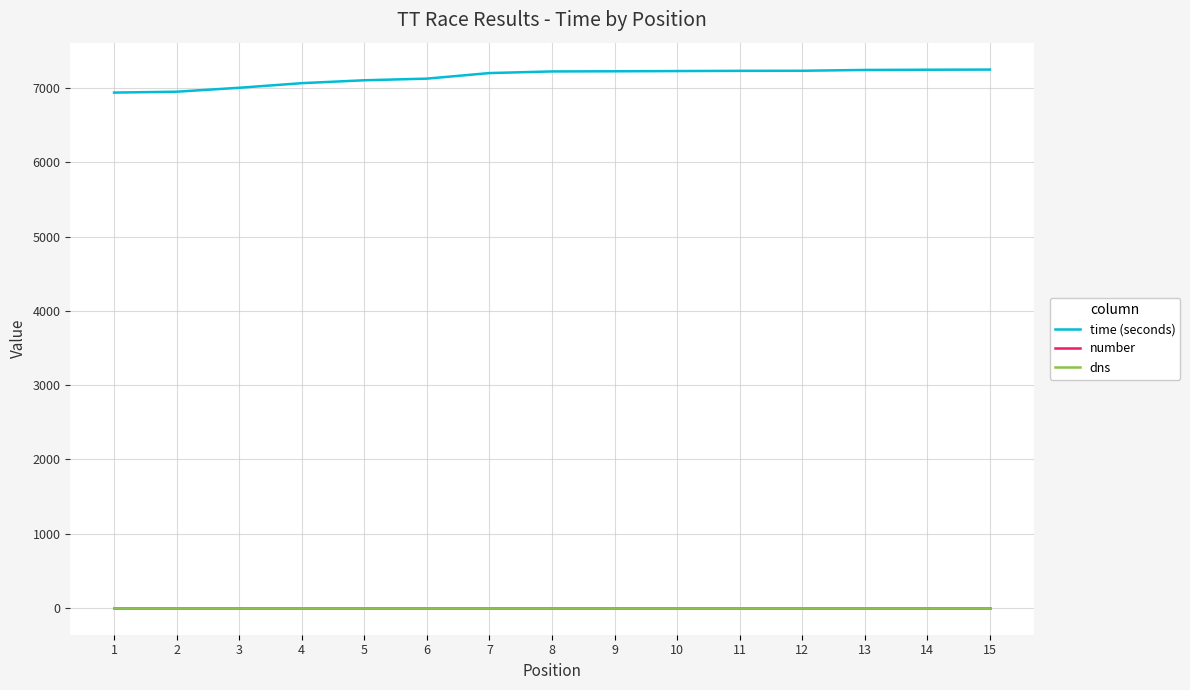

What is the maximum value for time (seconds)?

7250